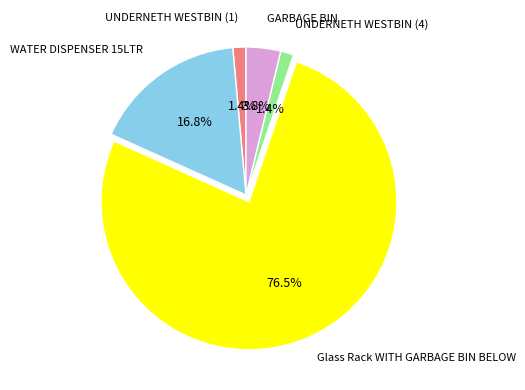

How much of the chart is everything except UNDERNETH WESTBIN (1)?

98.6%